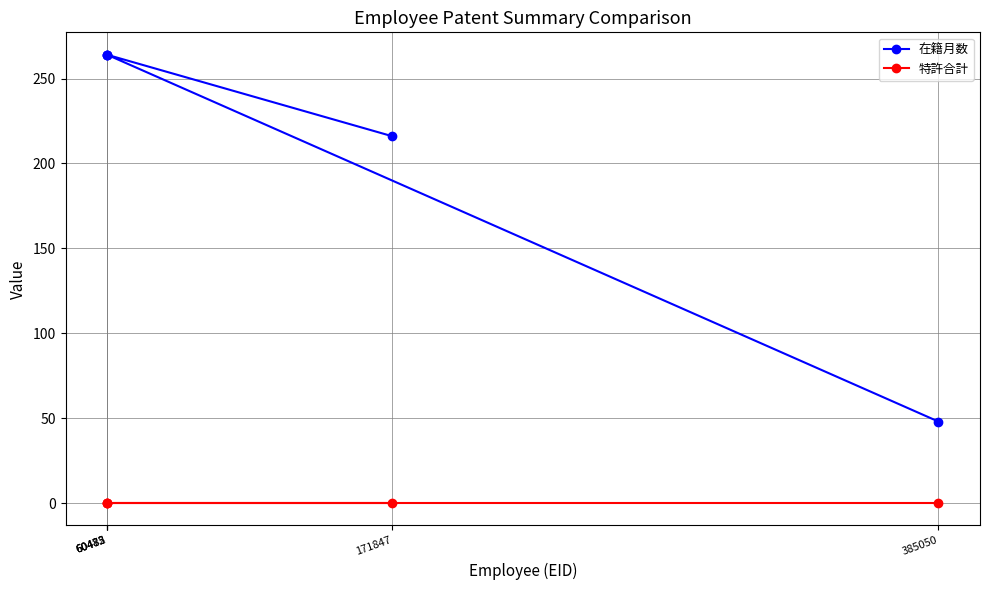

List the labels in order of 特許合計 value, smallest first.

171847, 60473, 60482, 60485, 385050